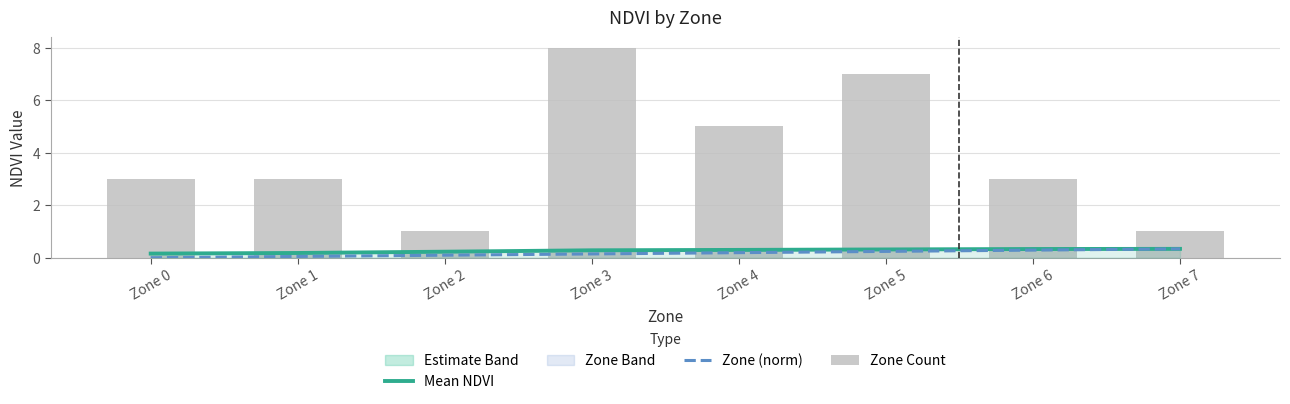

What is the total value across all series at Zone 4?

5.5